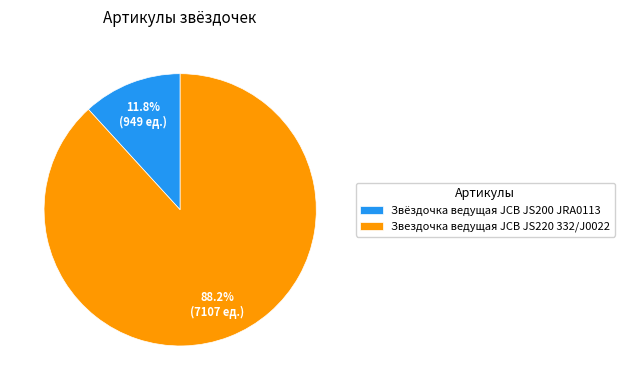

Is the sum of Звёздочка ведущая JCB JS200 JRA0113 and Звездочка ведущая JCB JS220 332/J0022 greater than half?

Yes